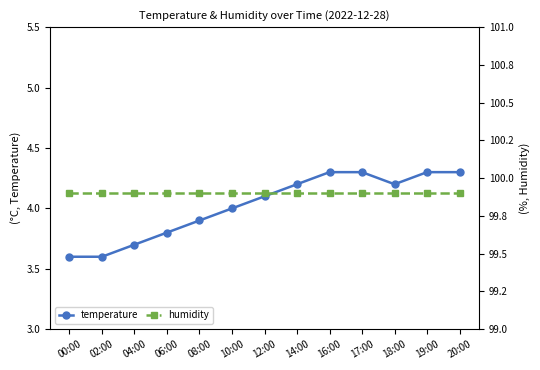

Is the value of temperature at 14:00 greater than the value of humidity at 06:00?

No